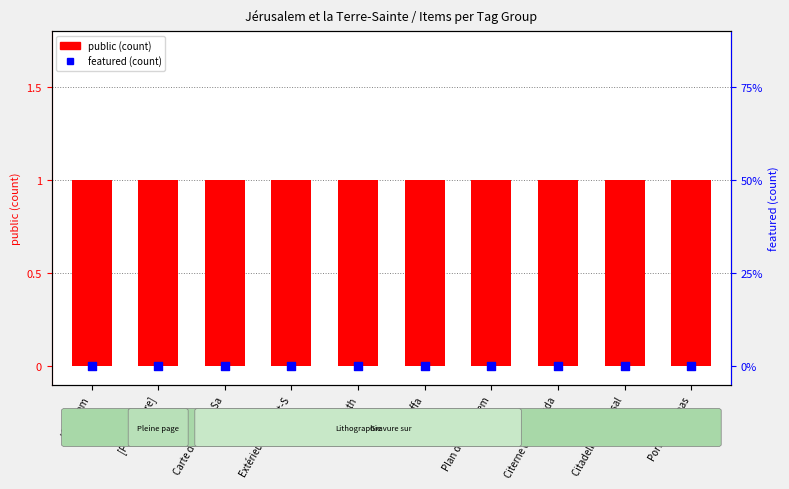

Which series has the largest Y range (max minus min)?

public